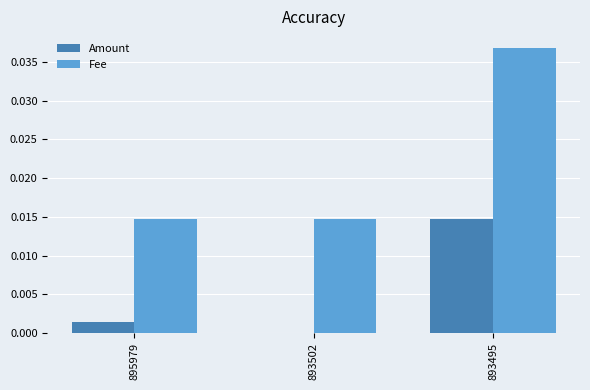

Which series has the widest spread of values?

Fee